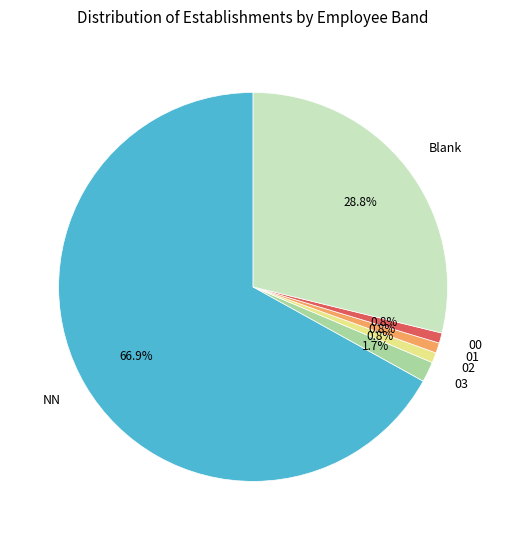

To the nearest percent, what portion does 03 represent?

2%